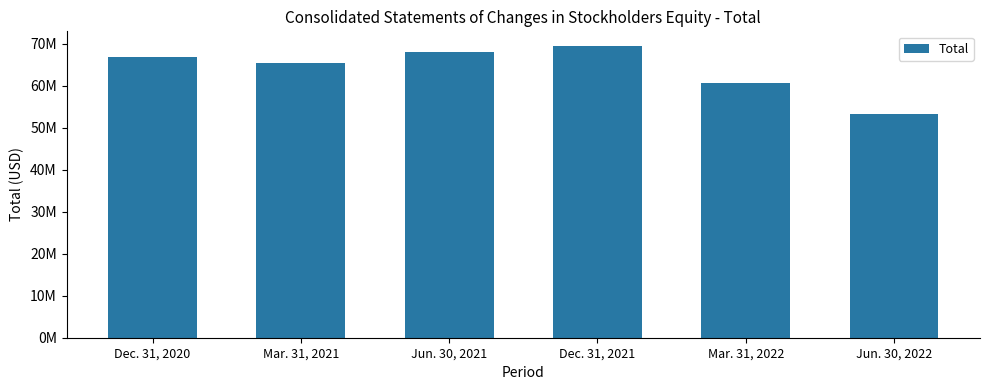

Does the chart contain any negative values?

No